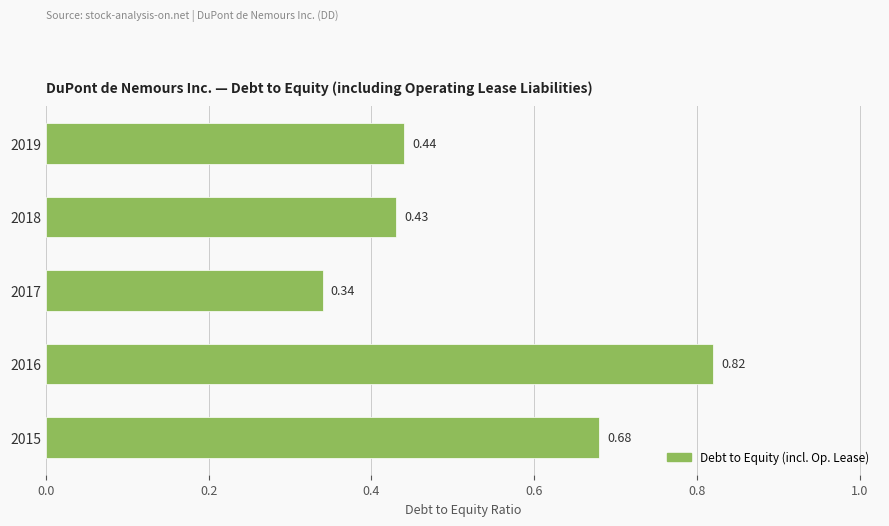

List the labels in order of value, largest first.

2016, 2015, 2019, 2018, 2017